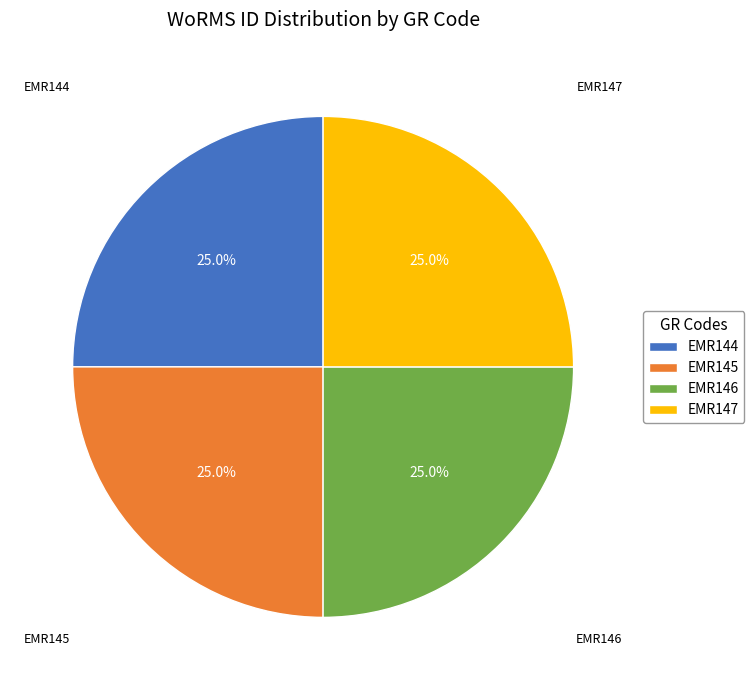

The EMR145 slice represents 35% of the pie. True or false?

False